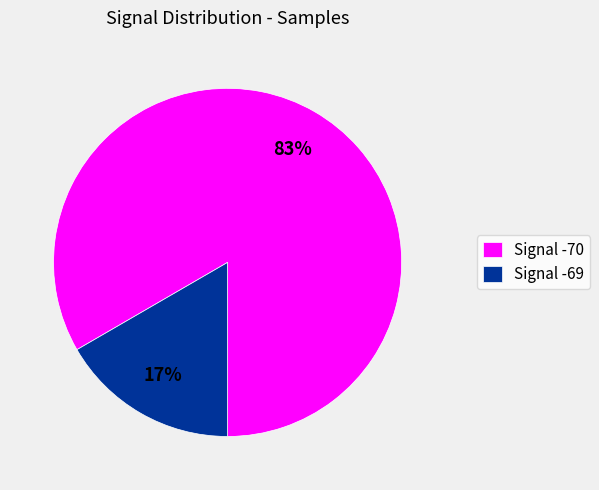

Which has a higher value, Signal -70 or Signal -69?

Signal -70